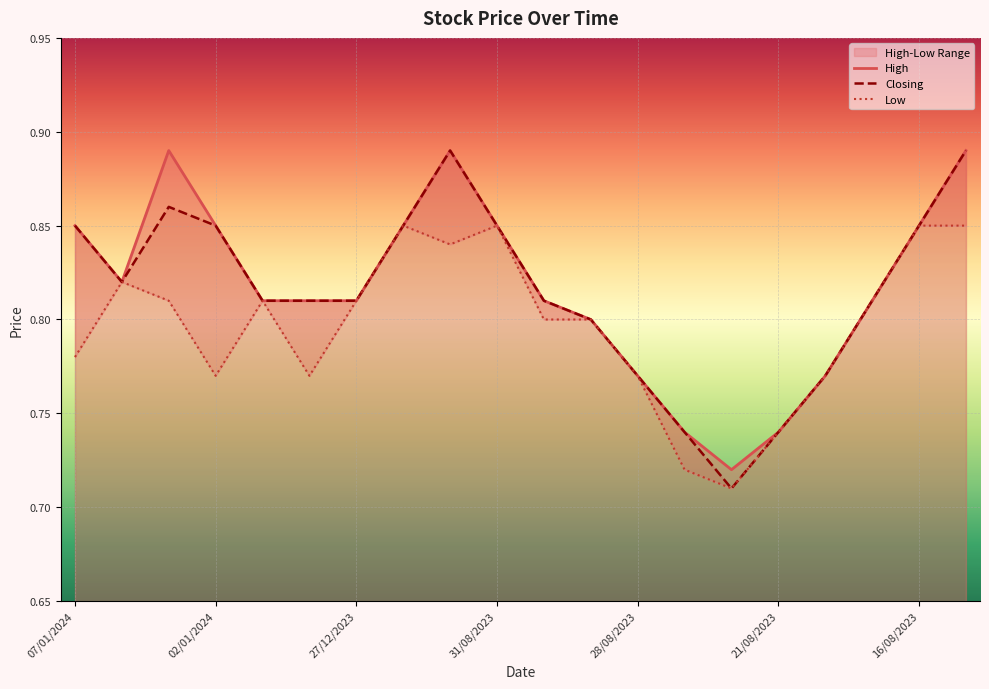

What is the label of the 6th point from the left?

28/12/2023